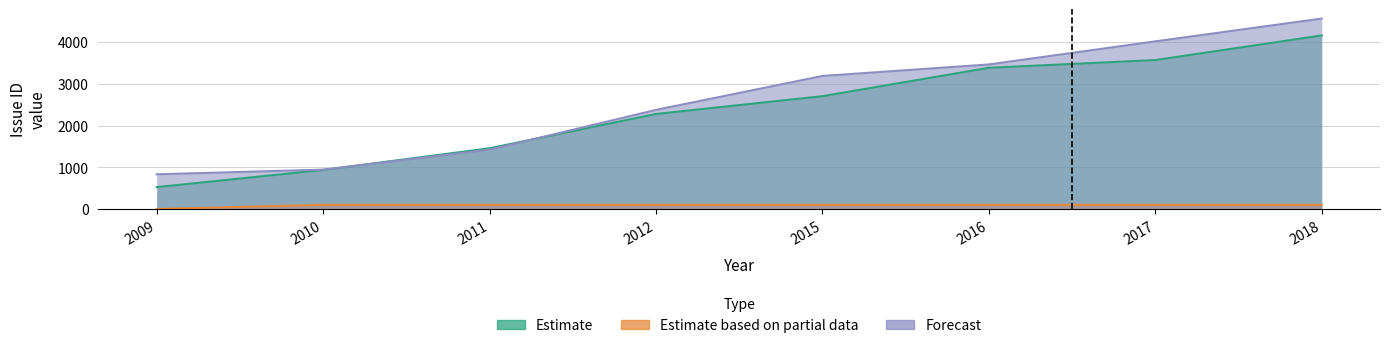

How many lines are shown in the chart?

3